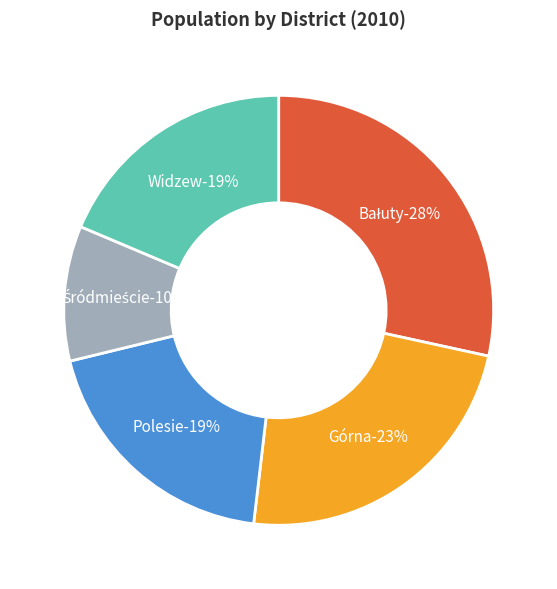

How many segments does this pie chart have?

5